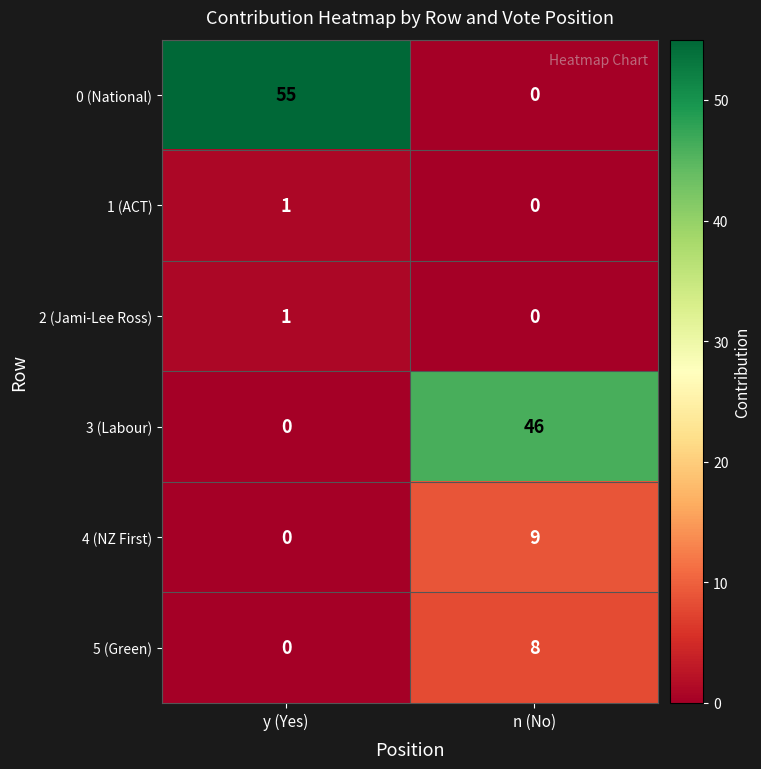

What is the sum of all 4 (NZ First) values?

9